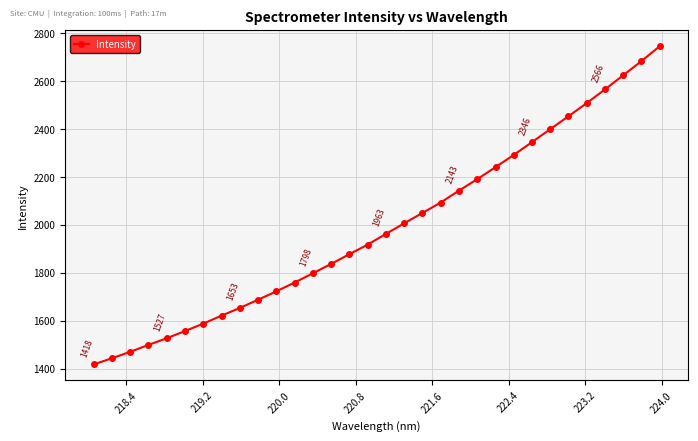

Does the chart display data point markers on the line(s)?

Yes